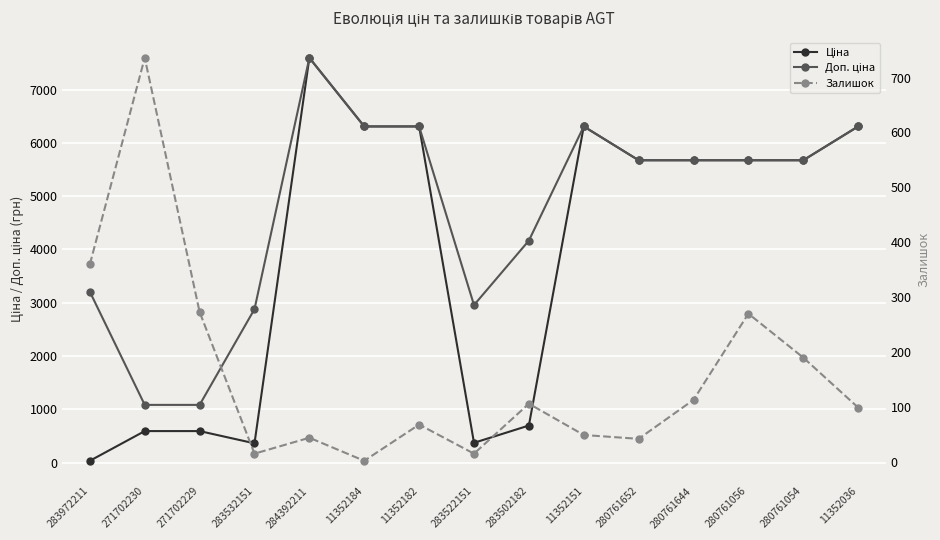

Count the number of data series in this chart.

3